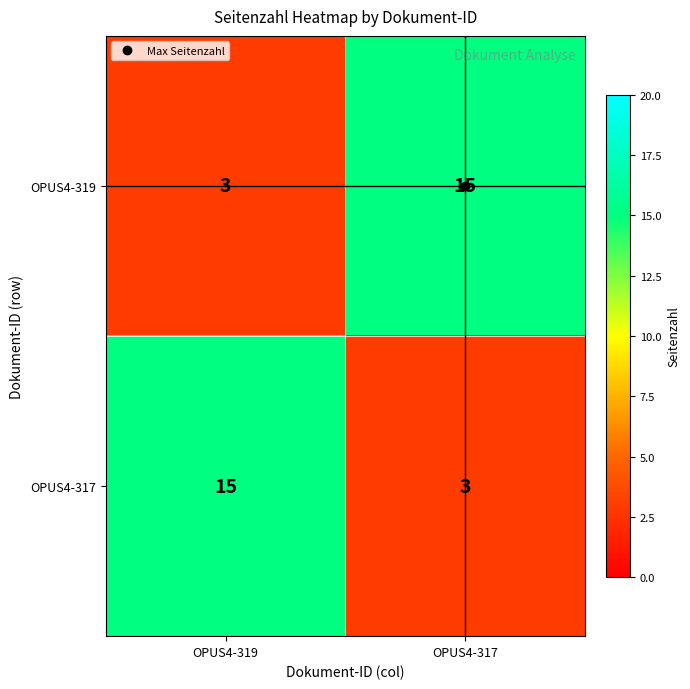

What is the minimum value shown in the chart?

3